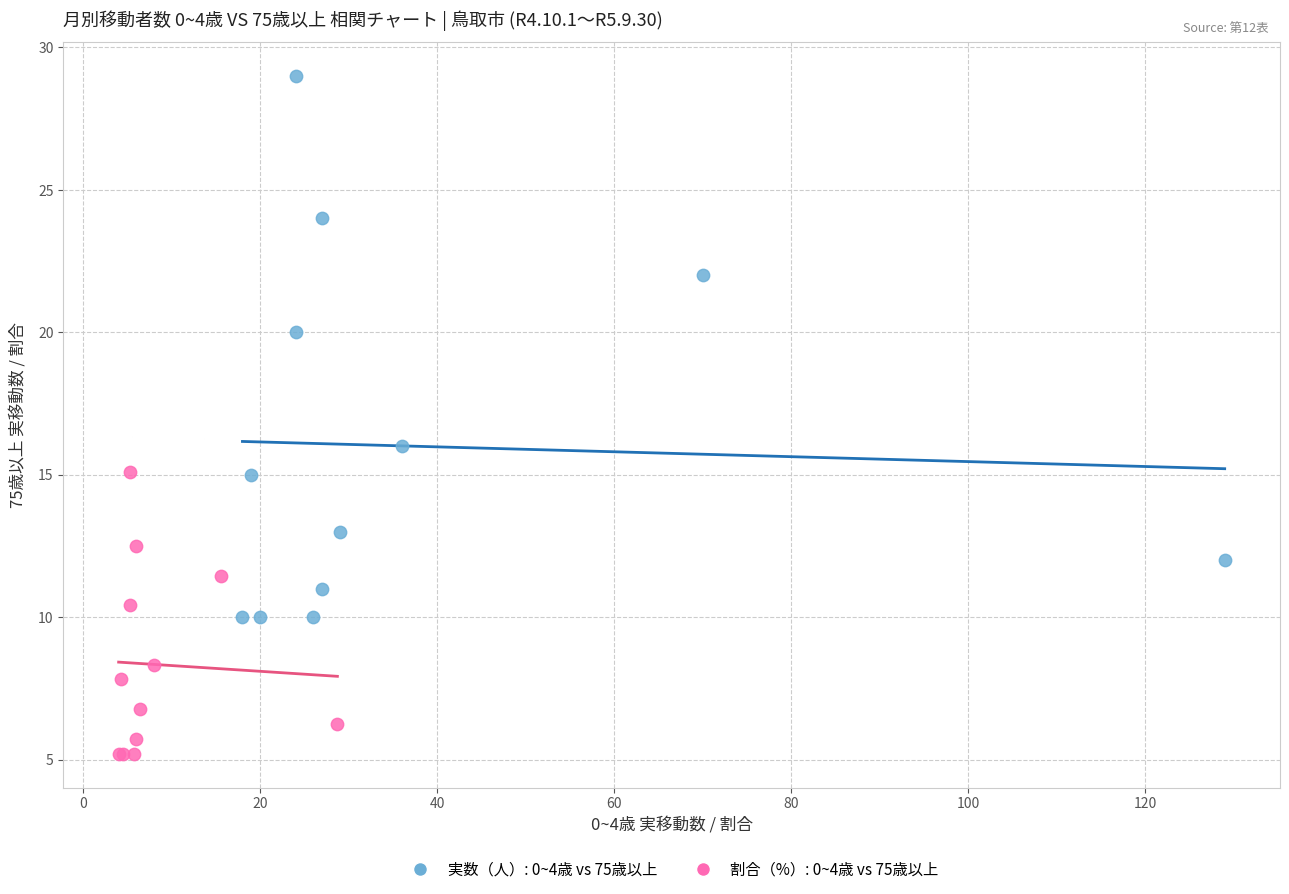

Which series contains the lowest Y value?

割合（%）: 0~4歳 vs 75歳以上